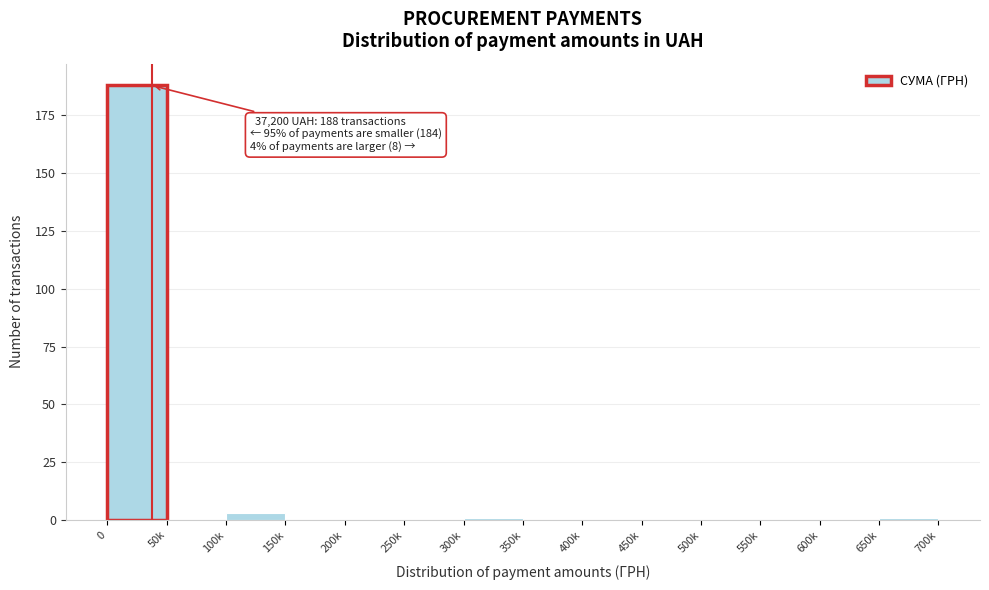

Reading left to right, extract all data points from this chart.

0=188	50k=0	100k=3	150k=0	200k=0	250k=0	300k=1	350k=0	400k=0	450k=0	500k=0	550k=0	600k=0	650k=1